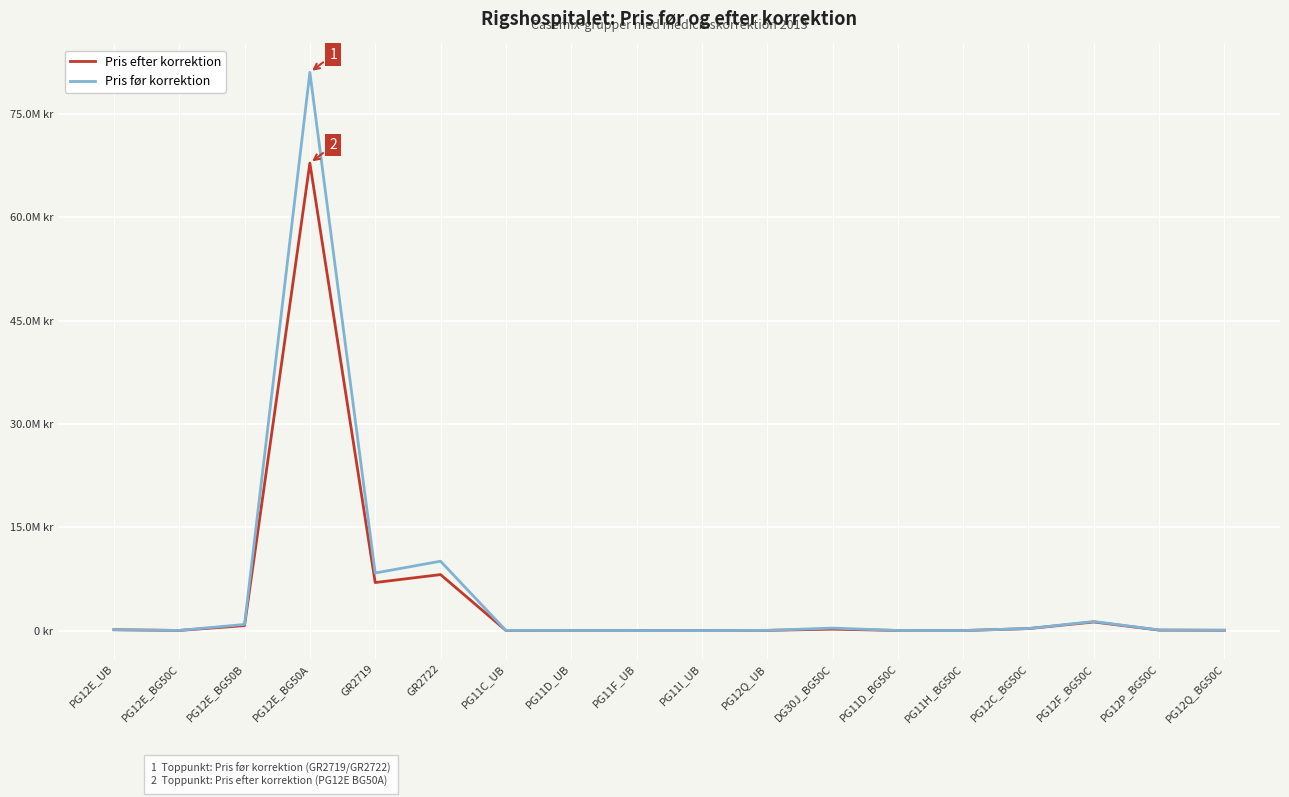

At which category does Pris før korrektion reach its first local peak?

PG12E_BG50A